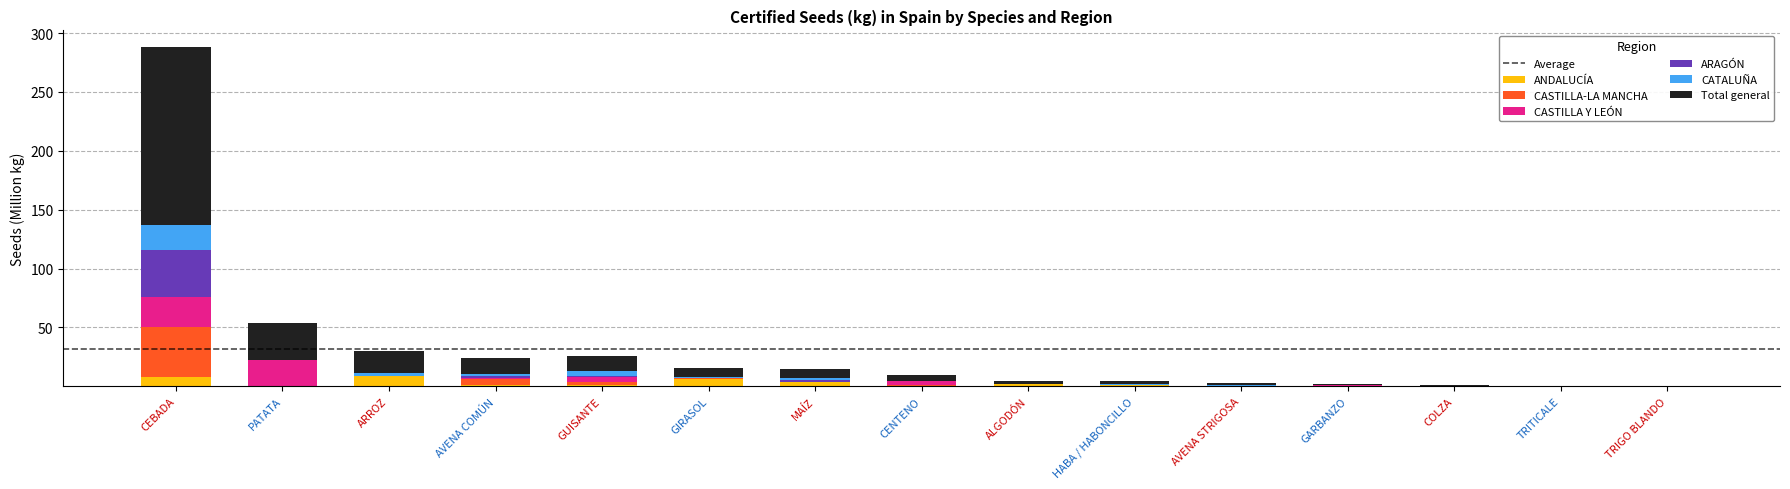

What is the total value across all series at CEBADA?

287.9